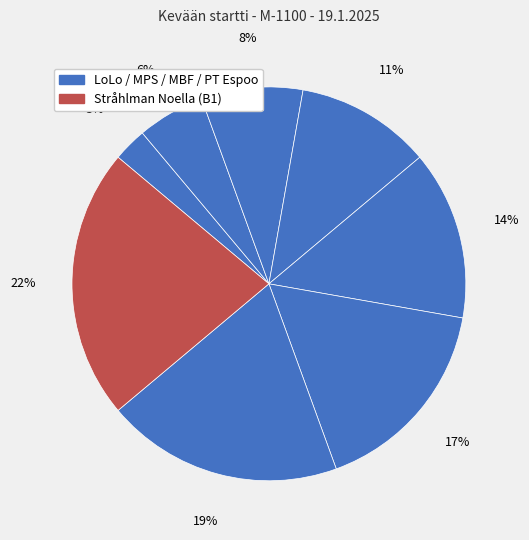

Count the number of slices in the pie.

8